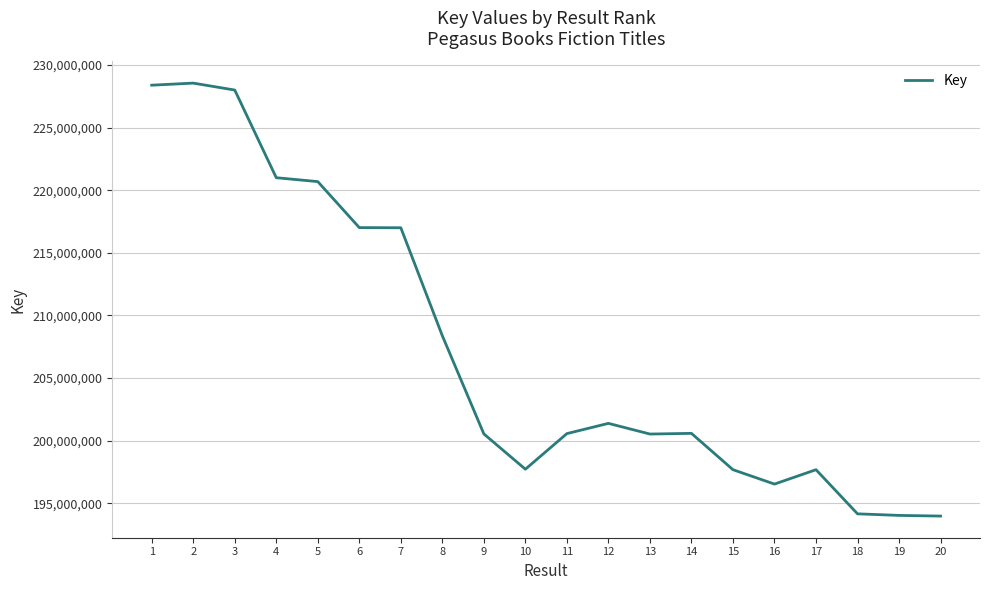

What is the sum of all values?

4144392002